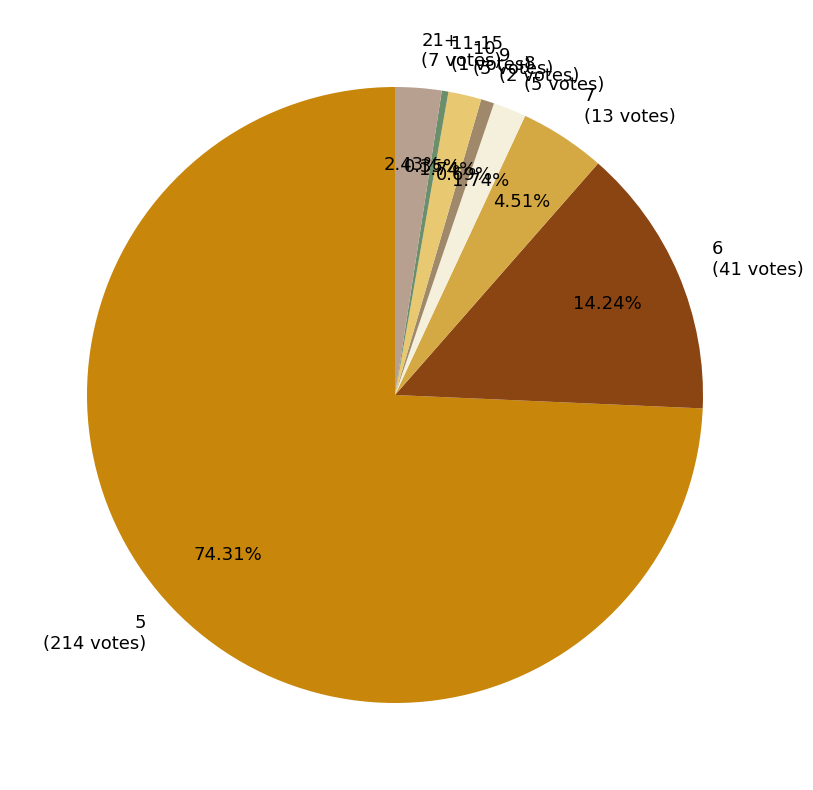

What percentage do 9 and 8 together represent?

2.4%